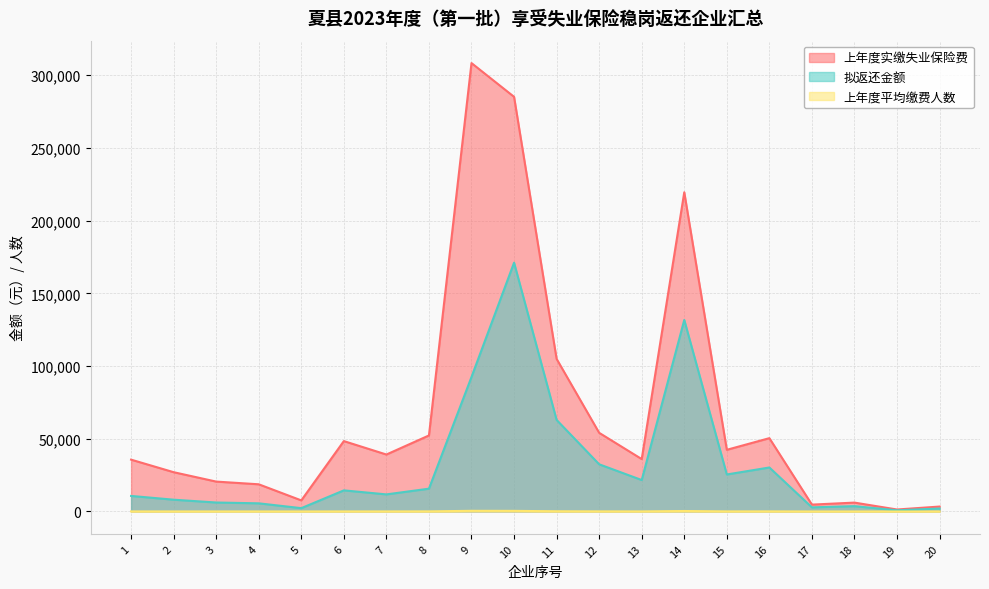

True or false: 上年度平均缴费人数 has a value of 454.0 at 9.

True